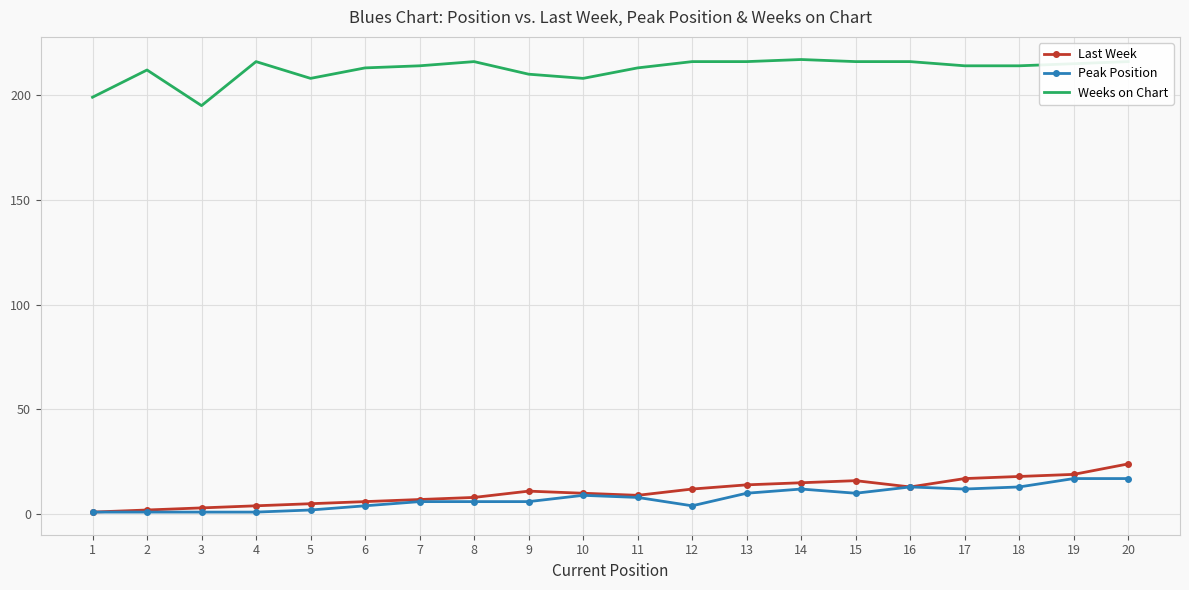

The value of Weeks on Chart at 1 is 133. True or false?

False